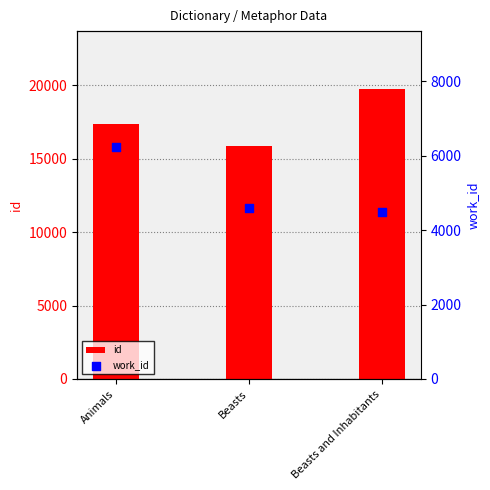

What is the total value across all series at Animals?

23618